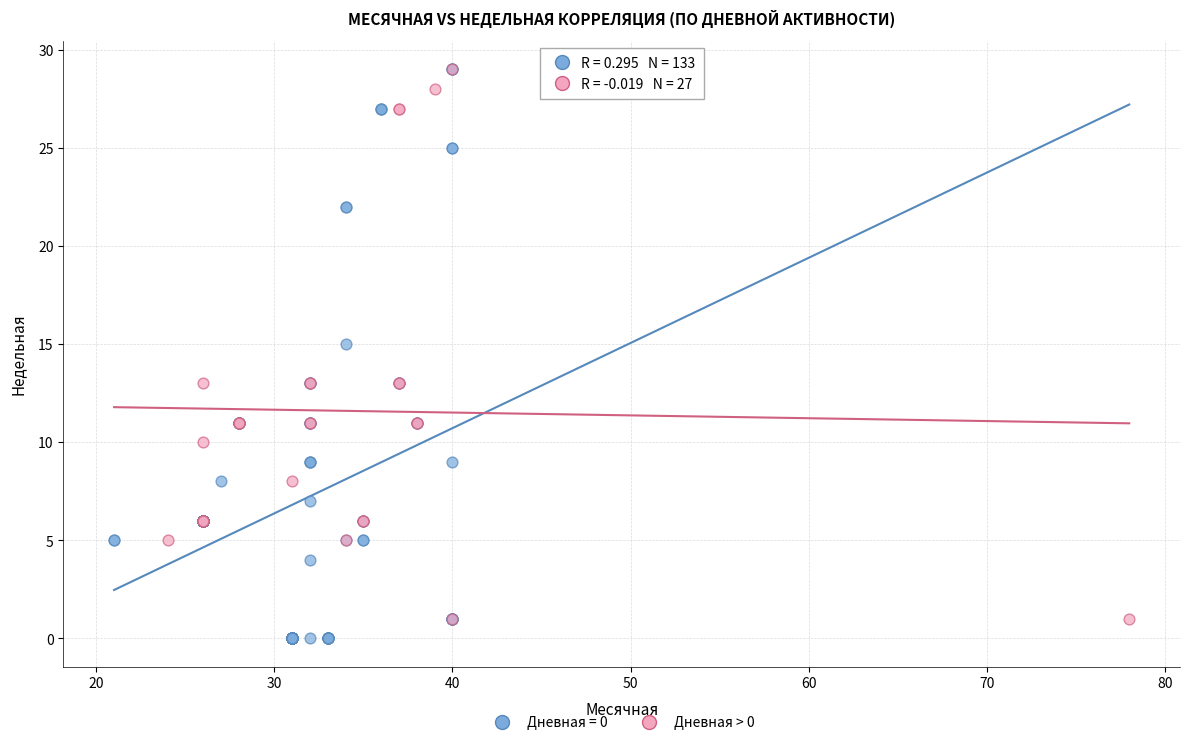

Which series has the largest Y range (max minus min)?

Дневная = 0